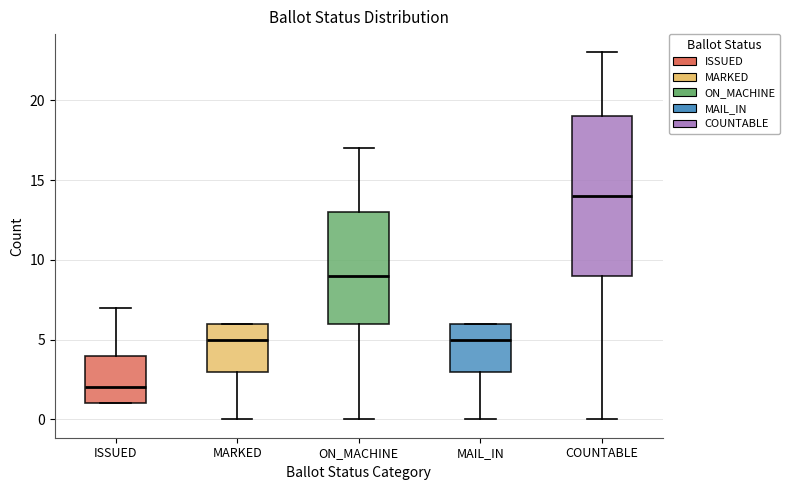

Which box's median line is the lowest?

ISSUED